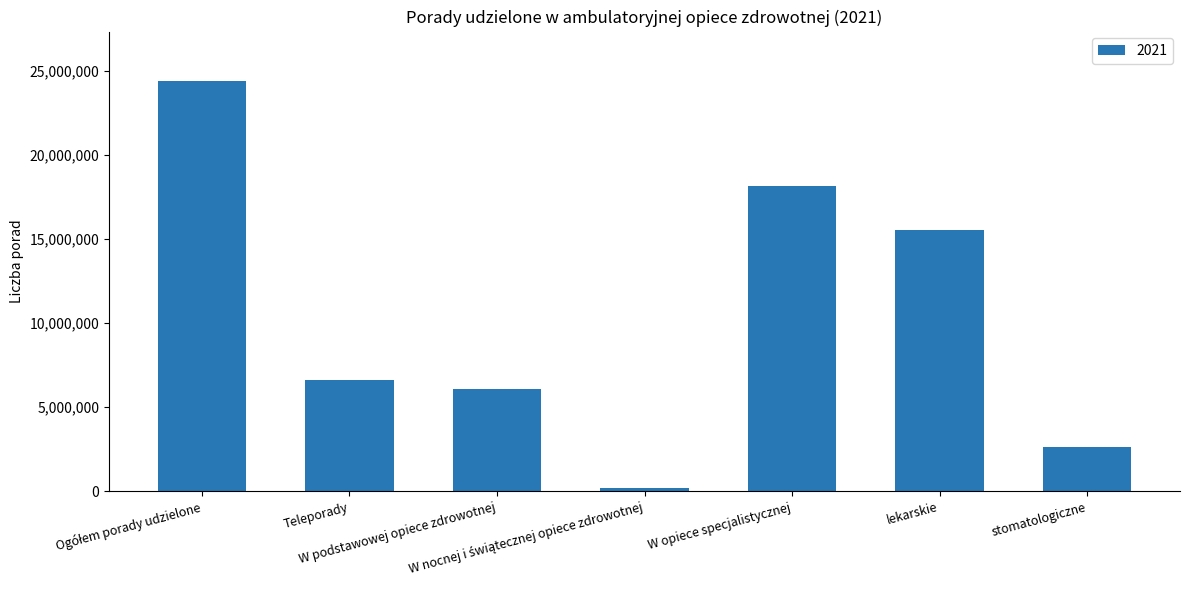

What is the difference between the second highest and minimum values?

17960138